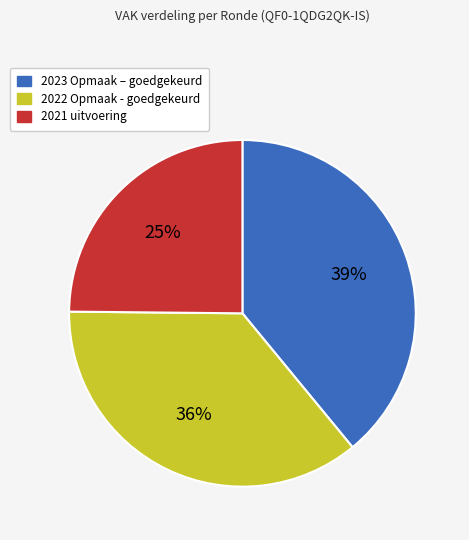

Is it true that 2021 uitvoering is 35% of the pie?

False